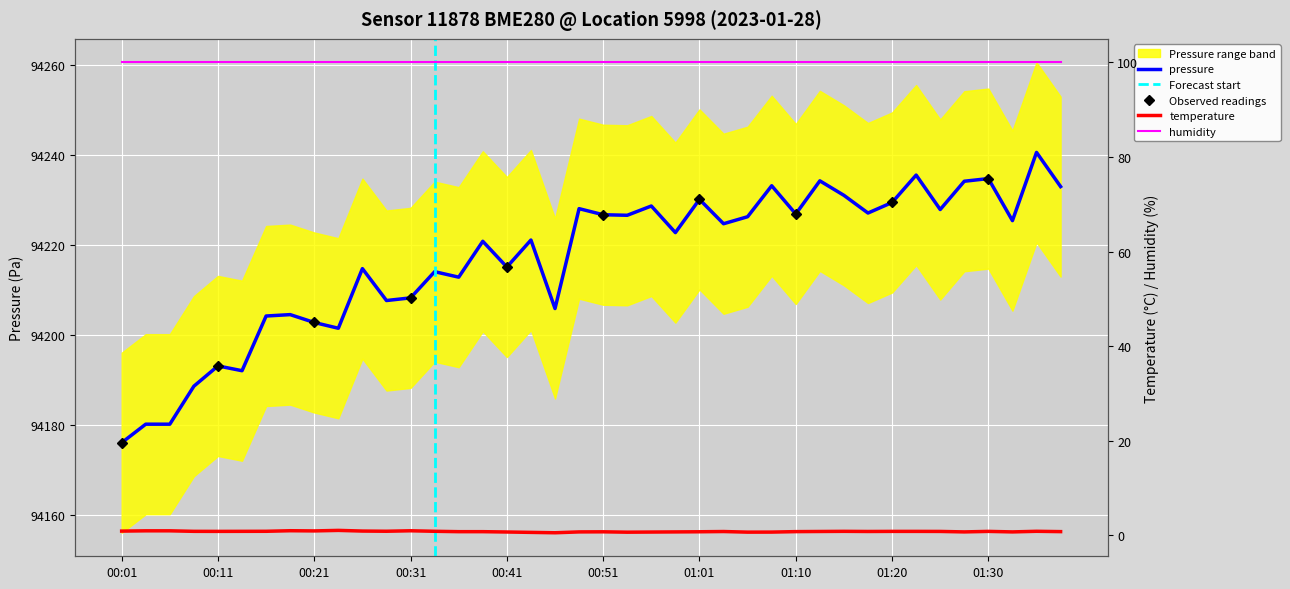

True or false: temperature and pressure cross at least once.

False